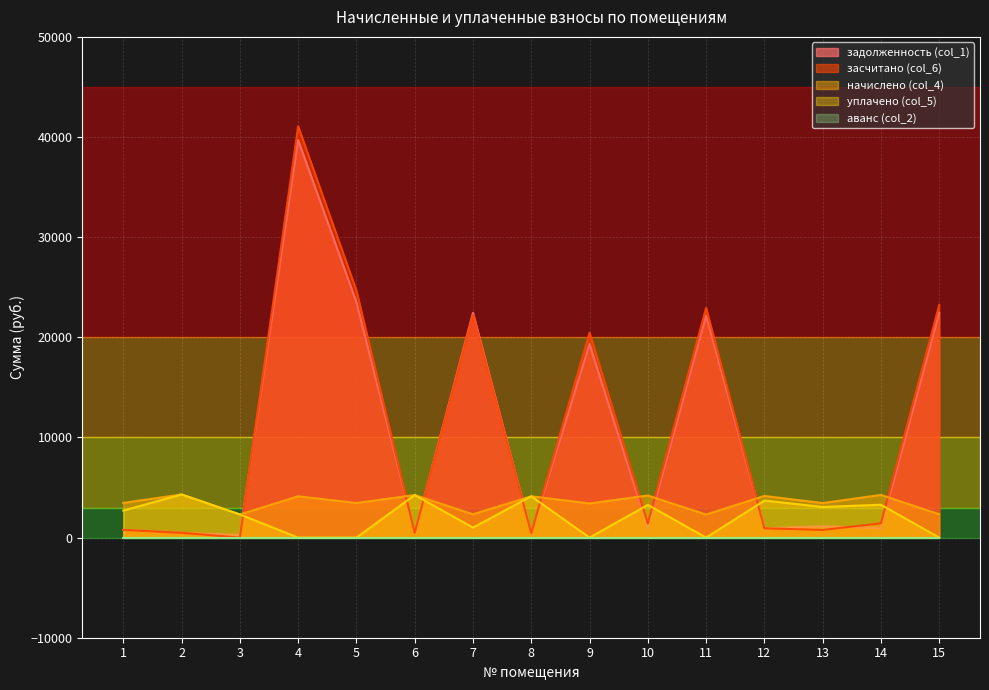

Between 5 and 11, which series saw the biggest shift?

засчитано (col_6)